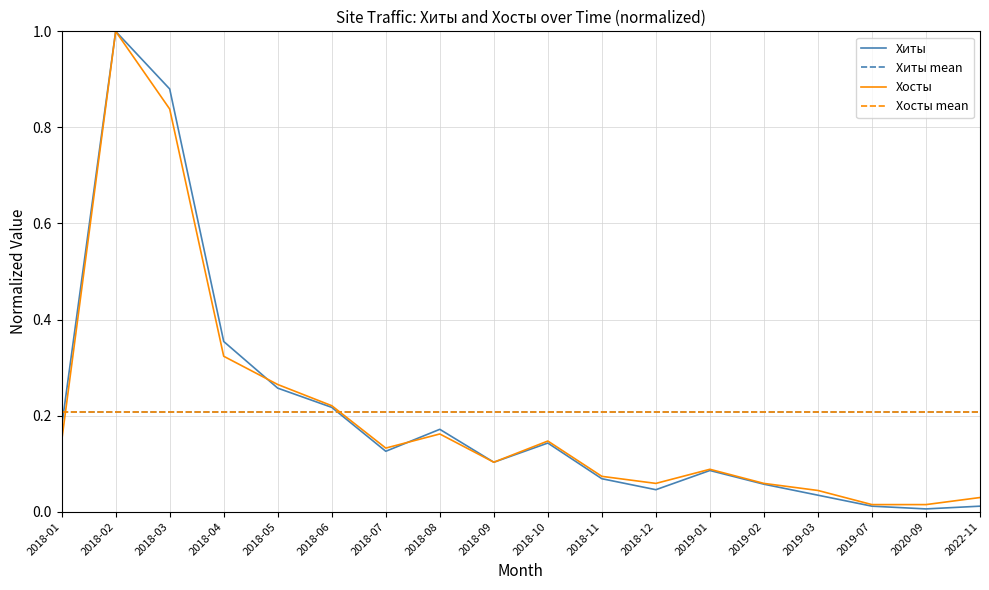

What is the highest value of the Хиты series?

1.0